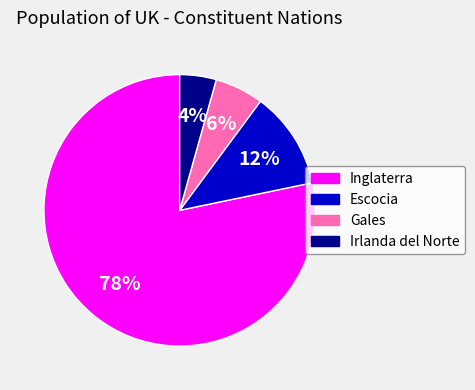

Combined, do Inglaterra and Gales account for over 50%?

Yes